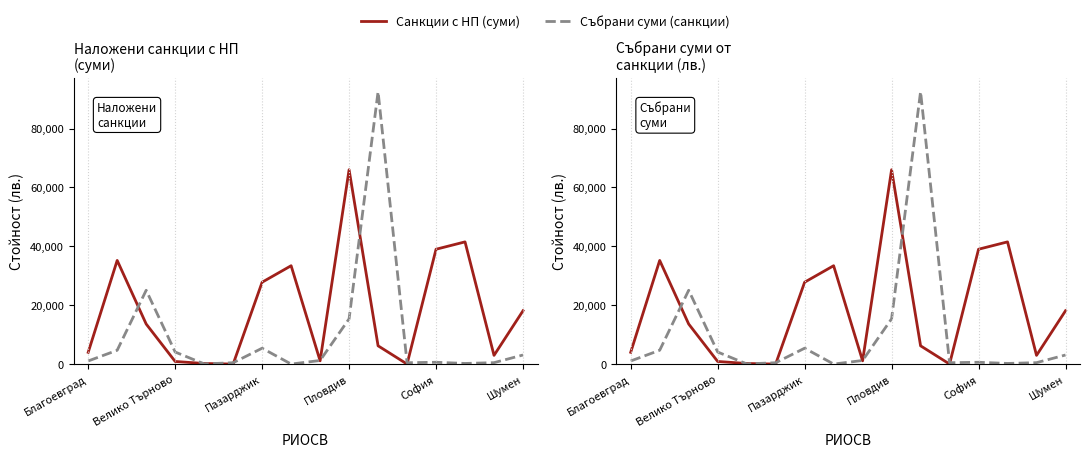

What is the sum of all Санкции с НП (суми) values?

289930.0